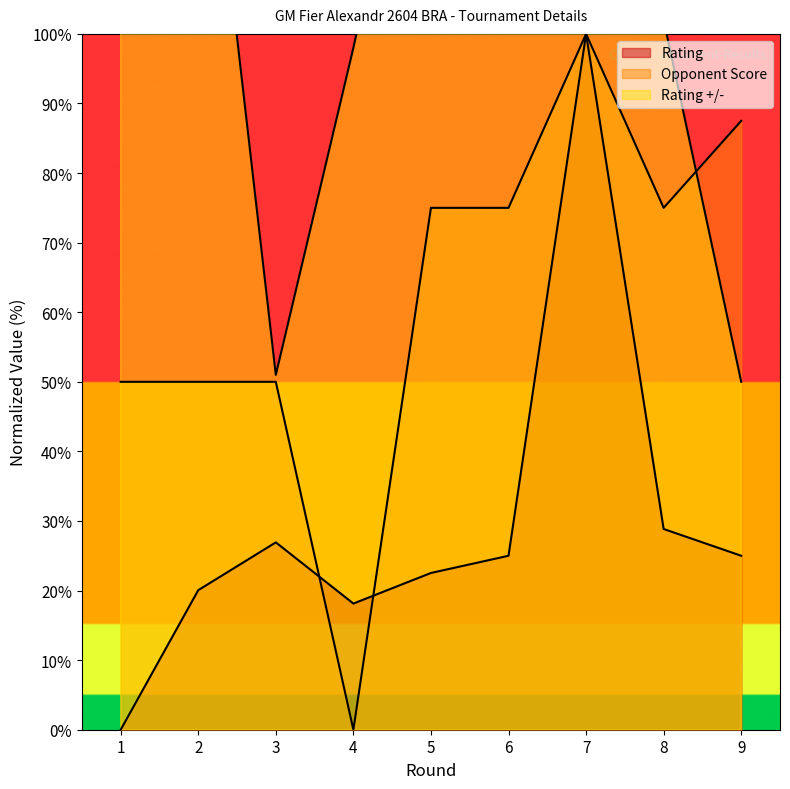

How many times do Opponent Score and Rating cross each other?

2